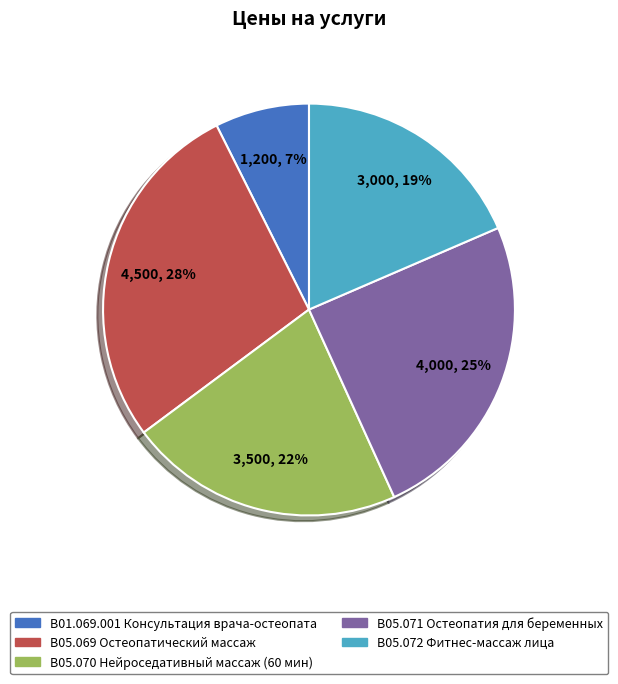

How many slices are in this pie chart?

5